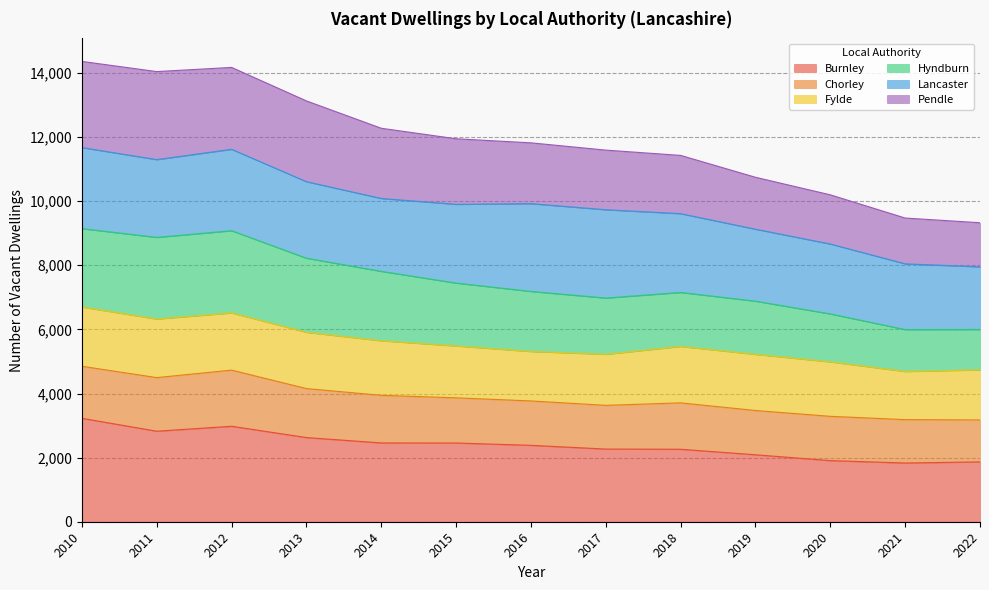

The value of Burnley at 2012 is 780. True or false?

False